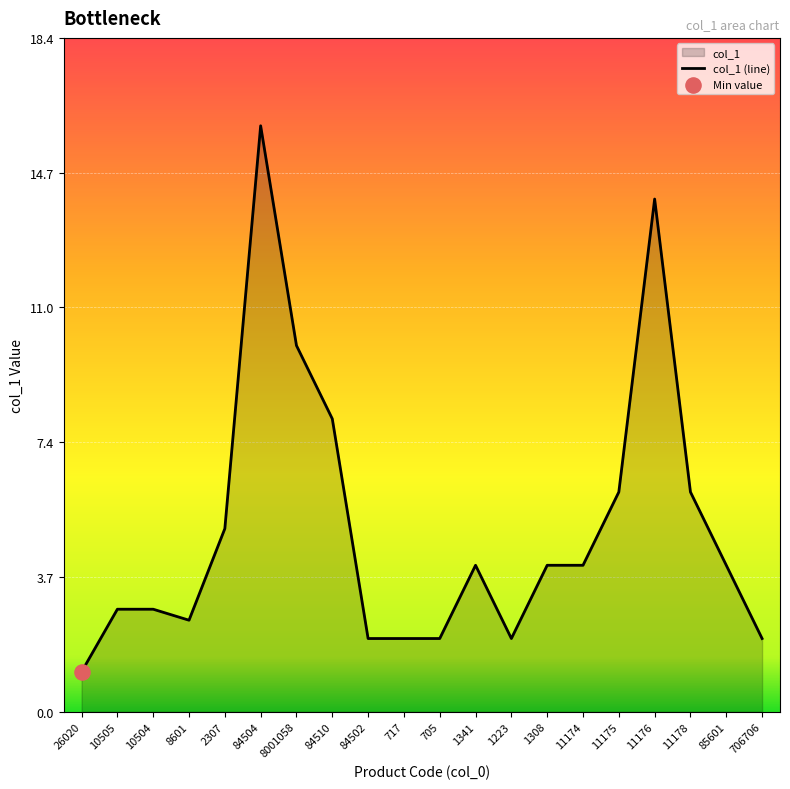

Which has a higher value, 8601 or 705?

8601